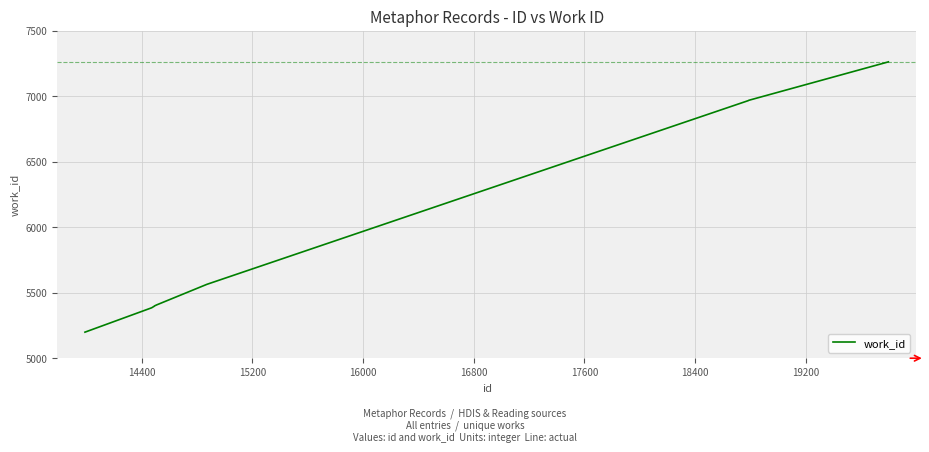

What is the greatest value displayed?

7263